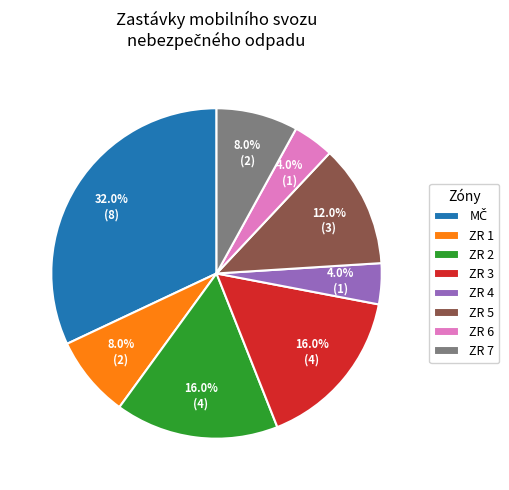

Does ZR 5 represent more than half of the total?

No